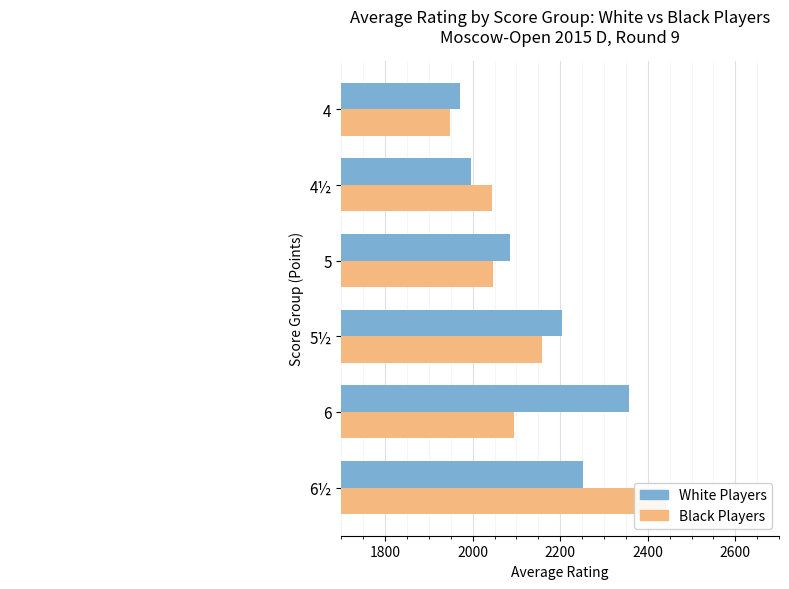

The Black Players series shows 3014.4 at 6. True or false?

False